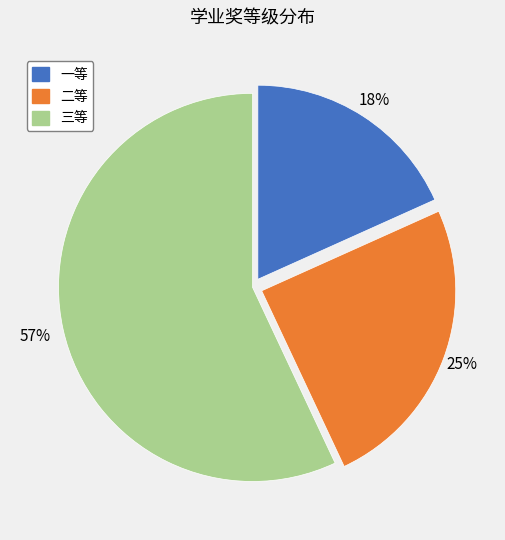

How many segments does this pie chart have?

3